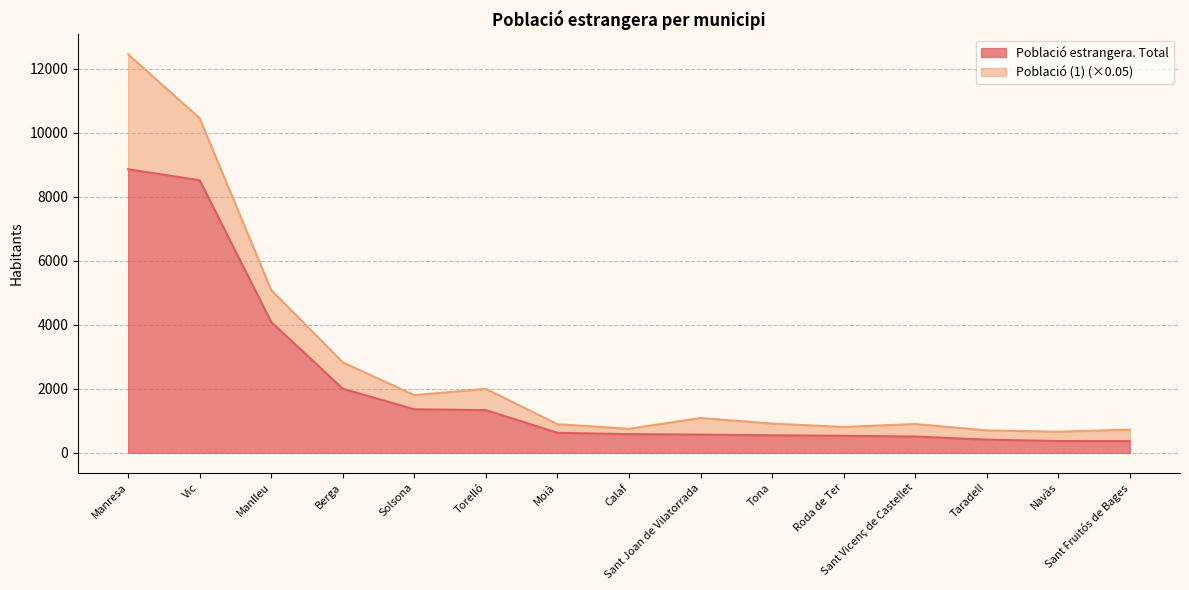

What is the maximum value shown in the chart?

8854